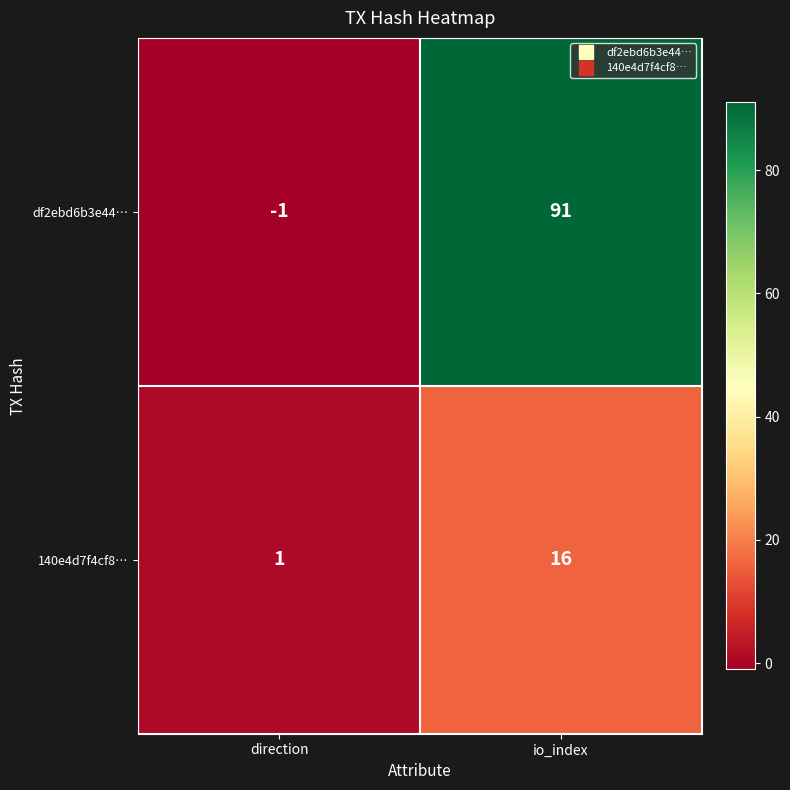

What is the difference between the 140e4d7f4cf8… values at io_index and direction?

15